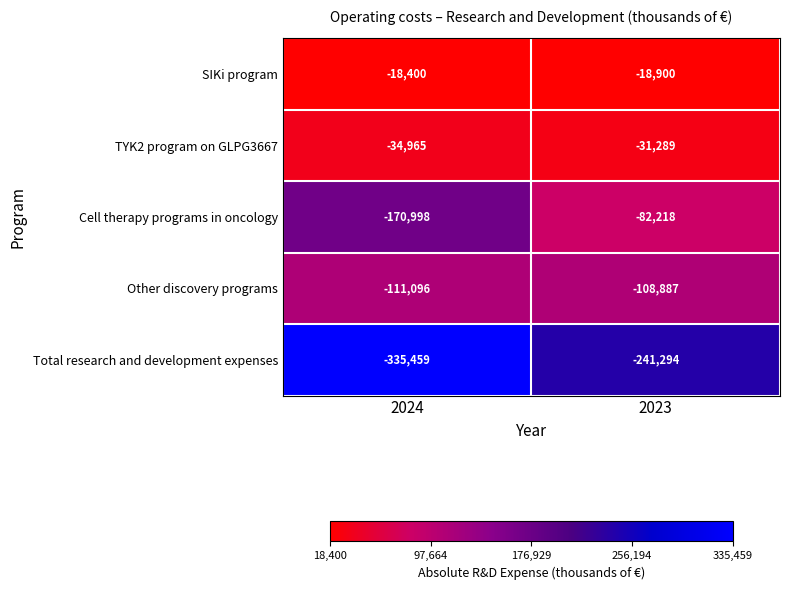

Rank the series by their maximum value, from highest to lowest.

SIKi program, TYK2 program on GLPG3667, Cell therapy programs in oncology, Other discovery programs, Total research and development expenses